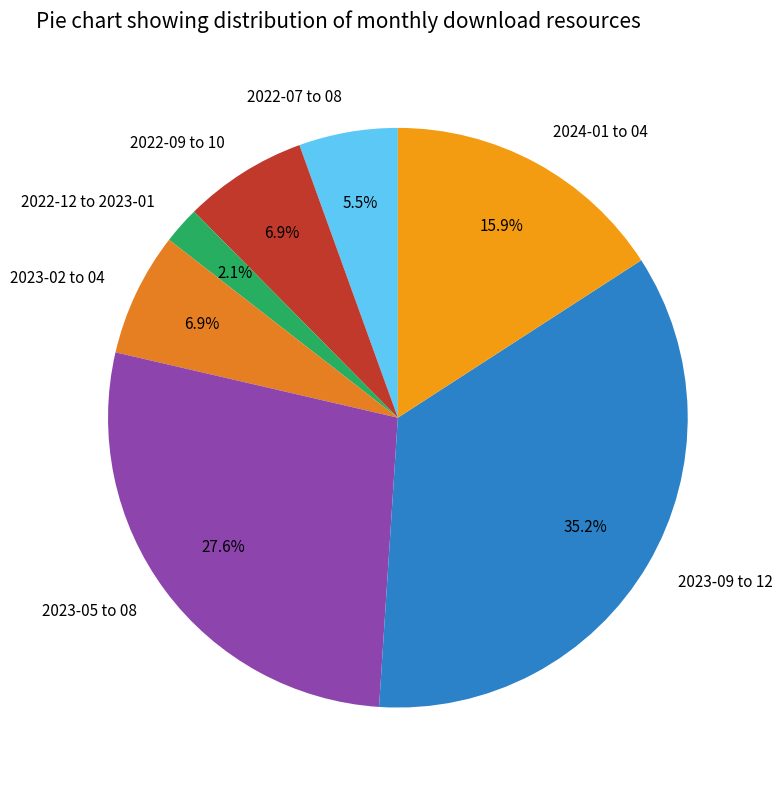

What percentage do 2022-07 to 08 and 2023-09 to 12 together represent?

40.7%